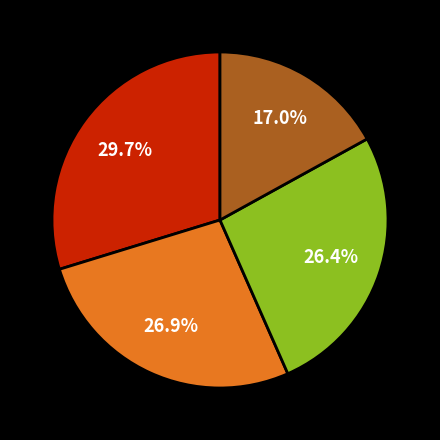

Is there a majority slice in this chart?

No